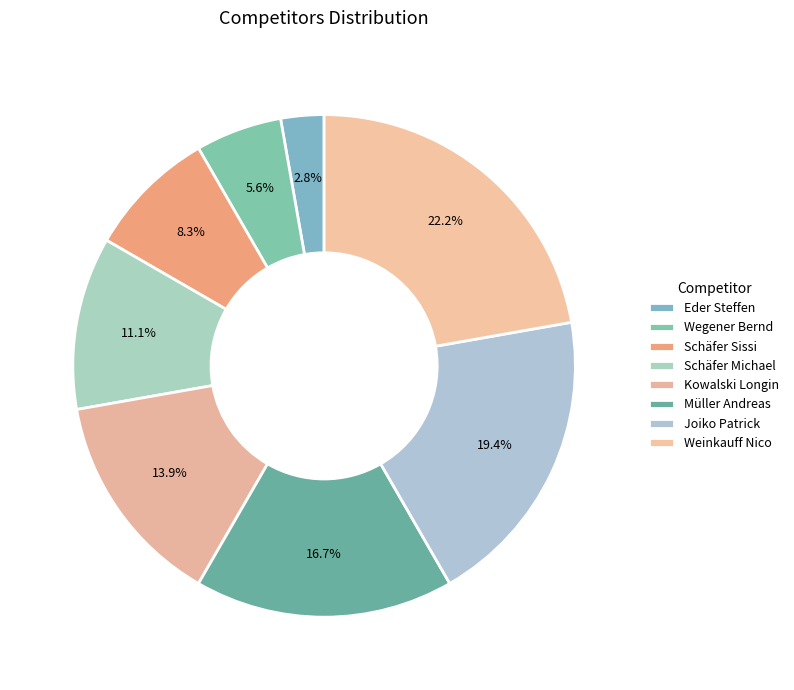

Rank the categories by value from lowest to highest.

Eder Steffen, Wegener Bernd, Schäfer Sissi, Schäfer Michael, Kowalski Longin, Müller Andreas, Joiko Patrick, Weinkauff Nico